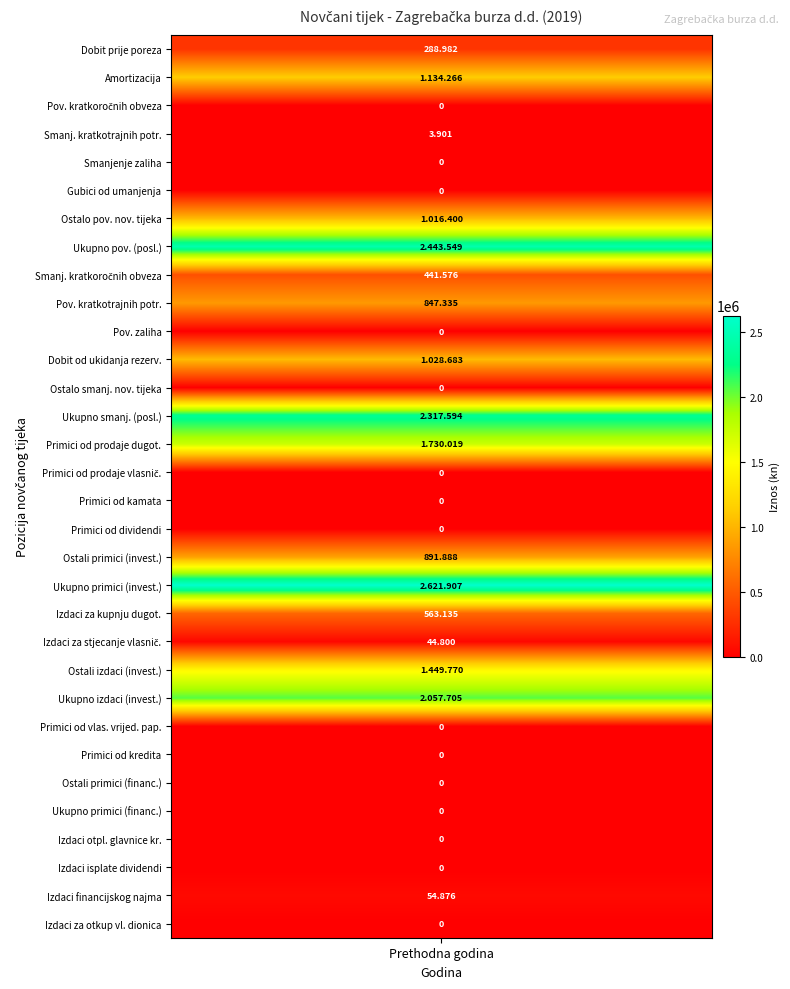

What is the difference between the maximum and minimum values?

2621907